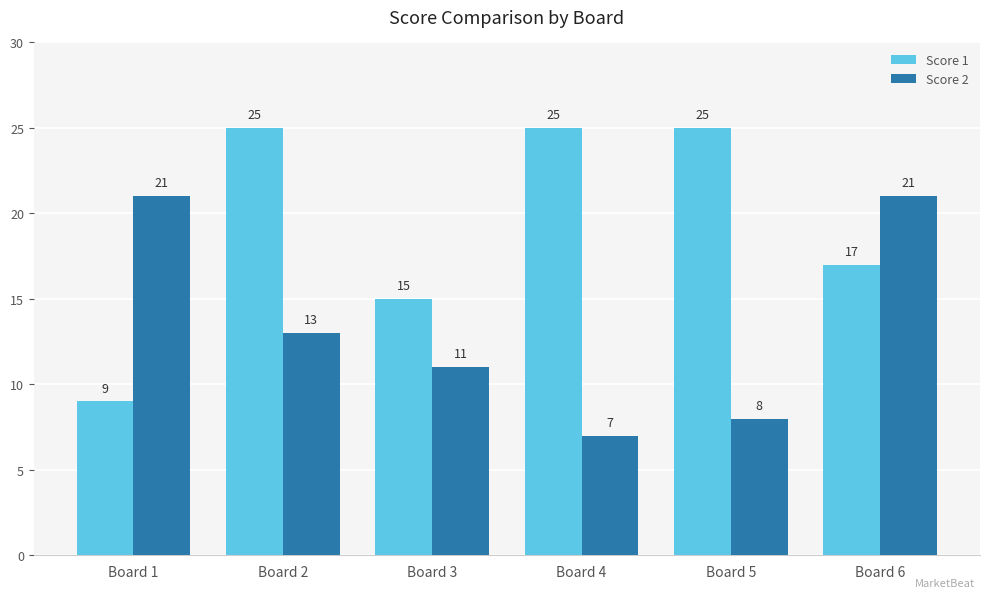

What is the value of the Score 1 bar at the 1st from the left?

9